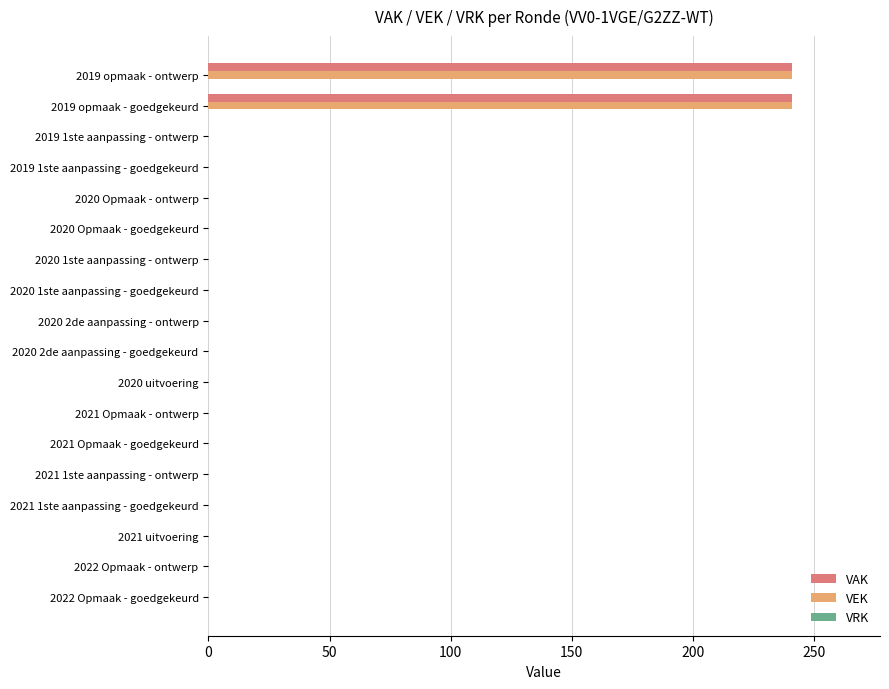

Is the value of VEK at 2020 2de aanpassing - ontwerp greater than the value of VAK at 2019 opmaak - goedgekeurd?

No